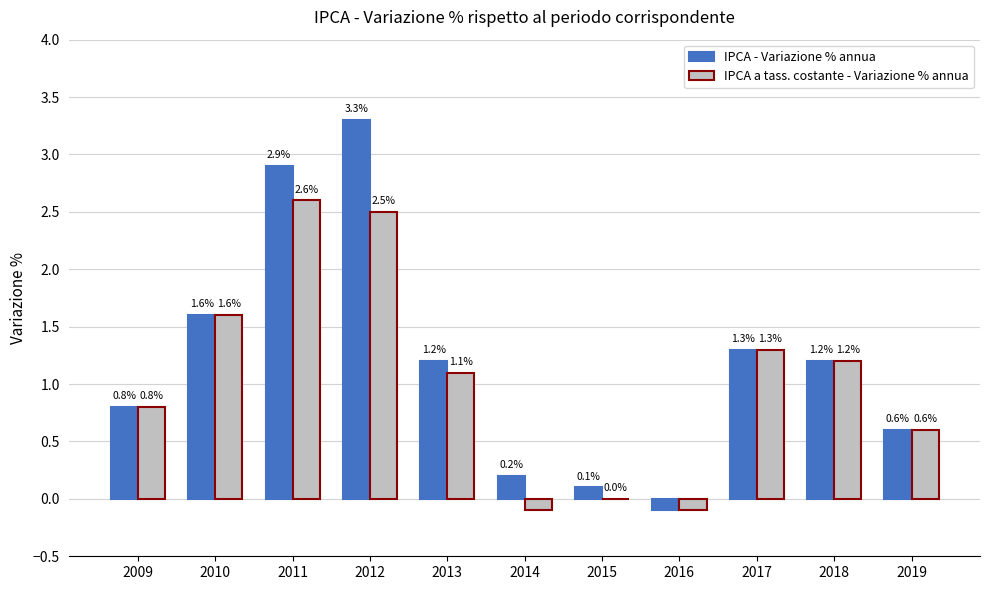

The value of IPCA - Variazione % annua at 2013 is 2.0. True or false?

False